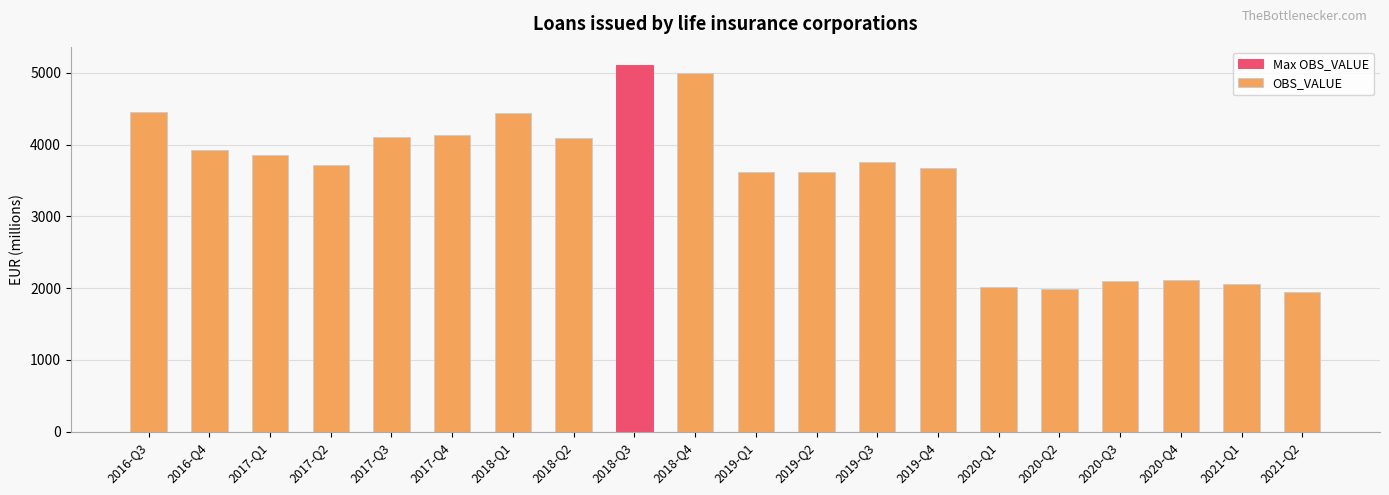

Where does the data first go above 3759?

2016-Q3